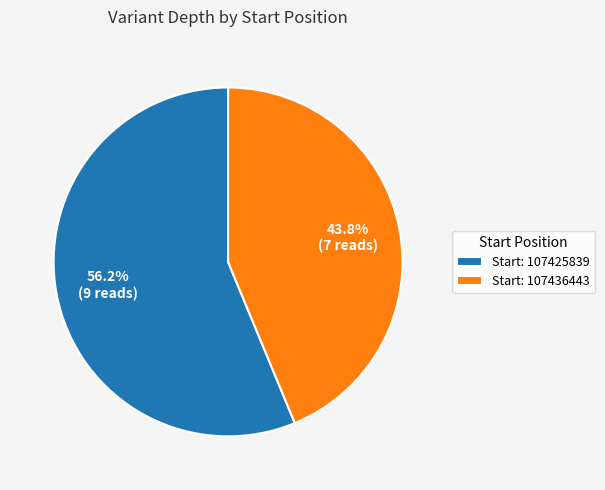

Which slice is the largest?

Start: 107425839